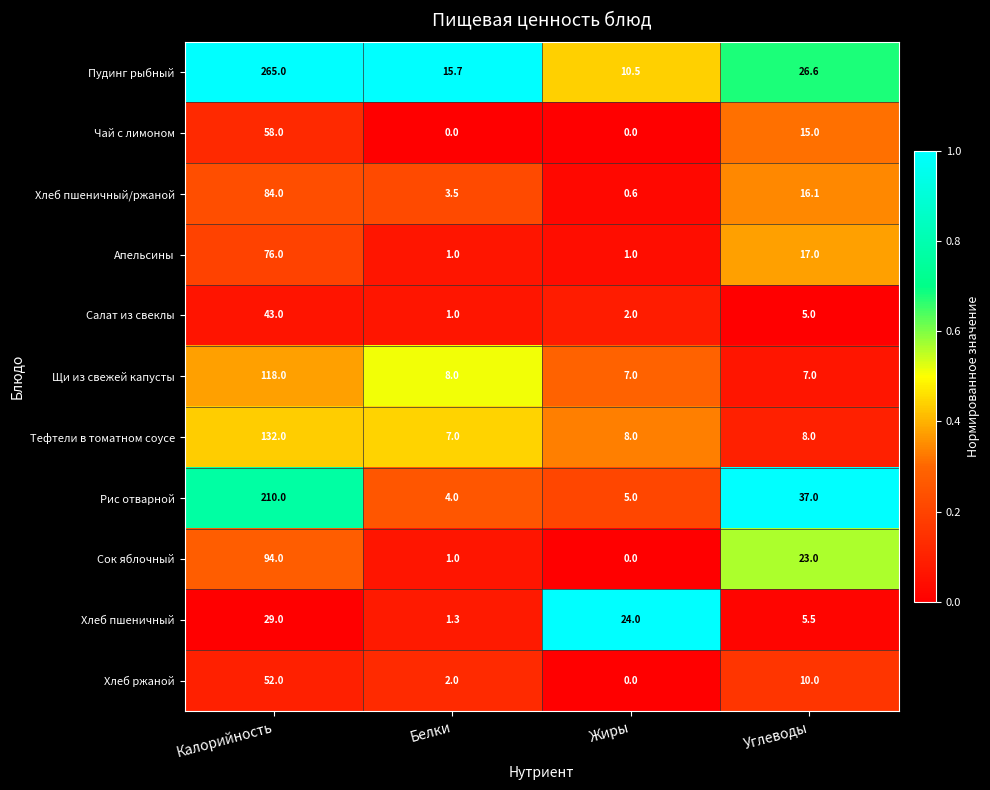

What is the greatest value displayed?

265.0